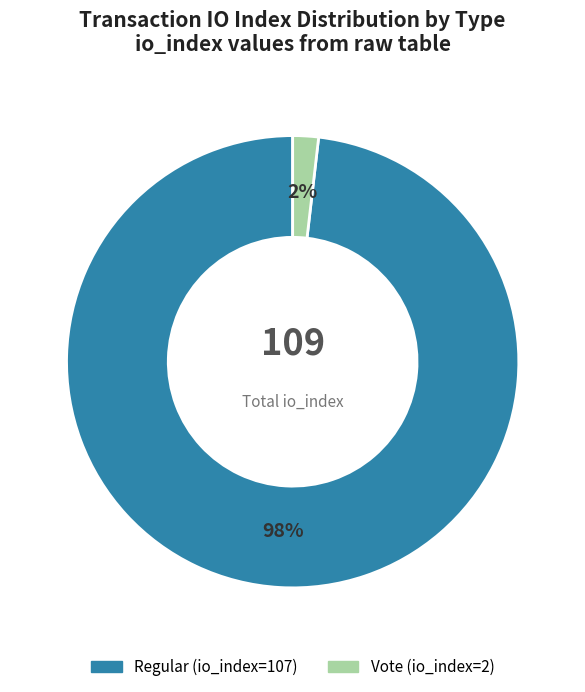

Count the number of slices in the pie.

2